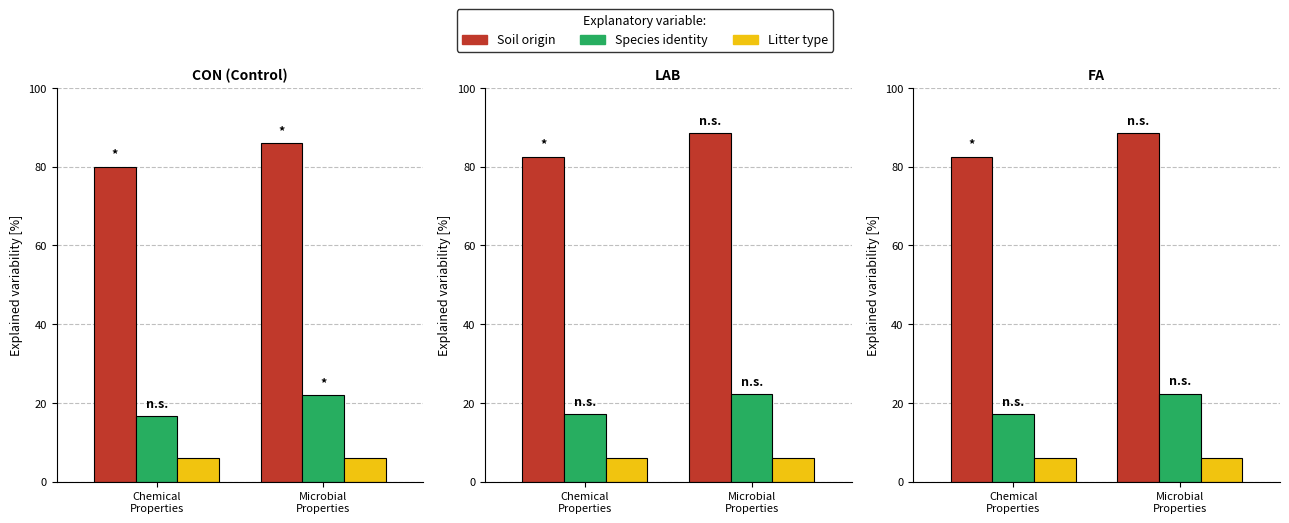

What are all the series names shown in the legend?

Soil origin, Species identity, Litter type